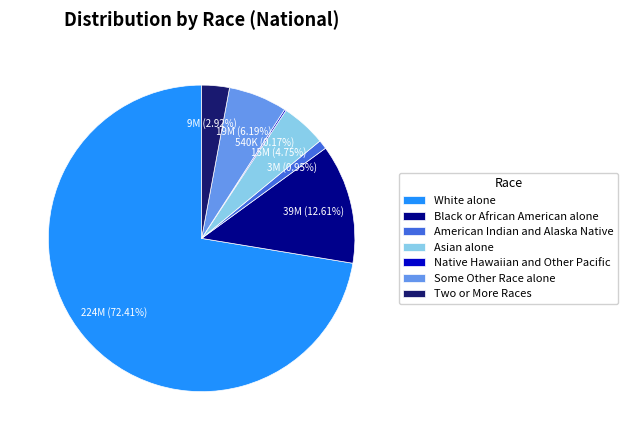

What is the largest slice in the pie chart?

White alone